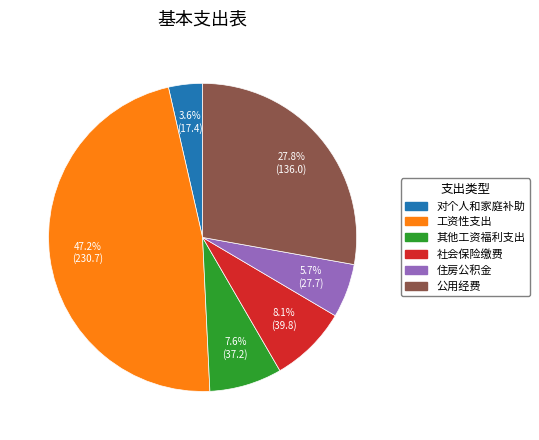

What percentage is the 住房公积金 slice, to the nearest percent?

6%